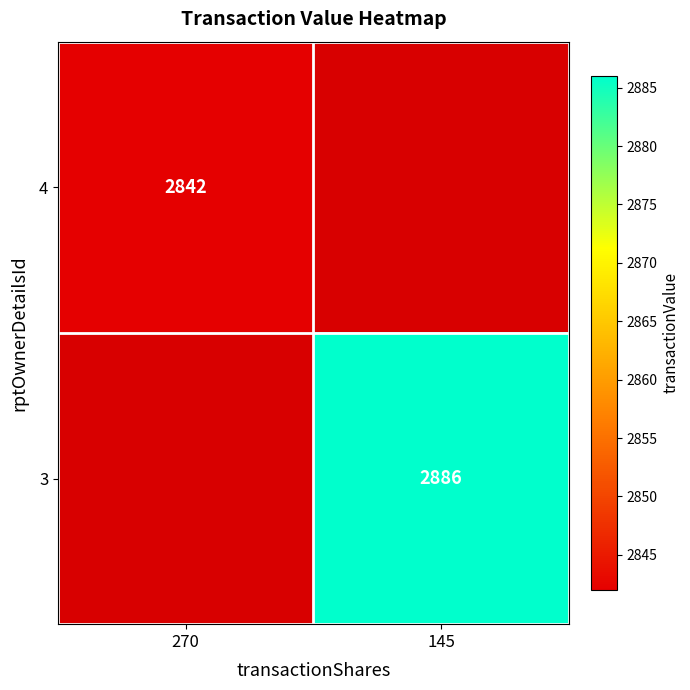

At which category is the sum across all series the highest?

145